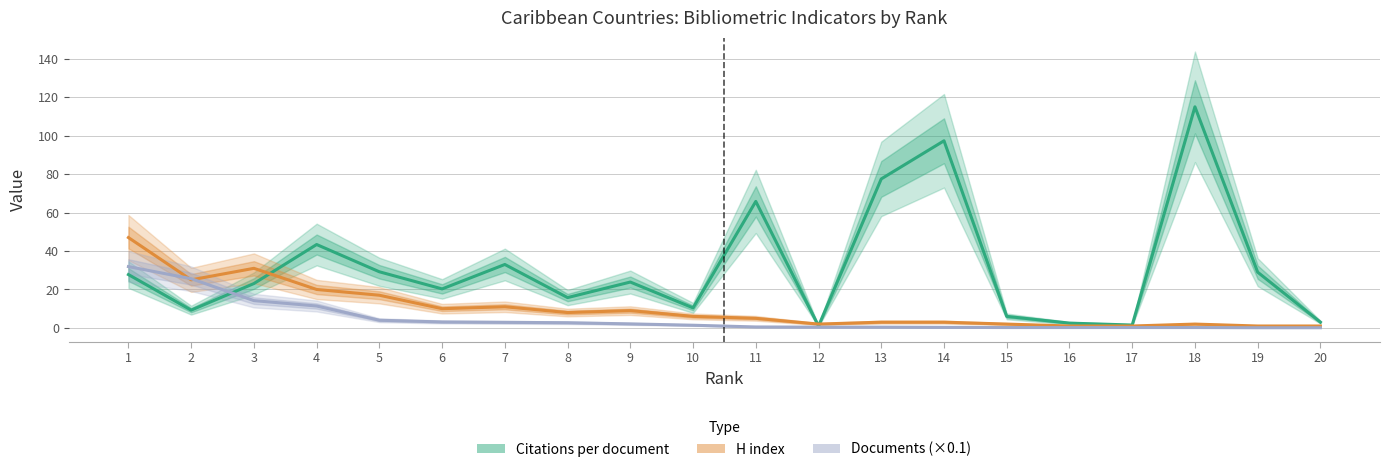

How many lines are shown in the chart?

3